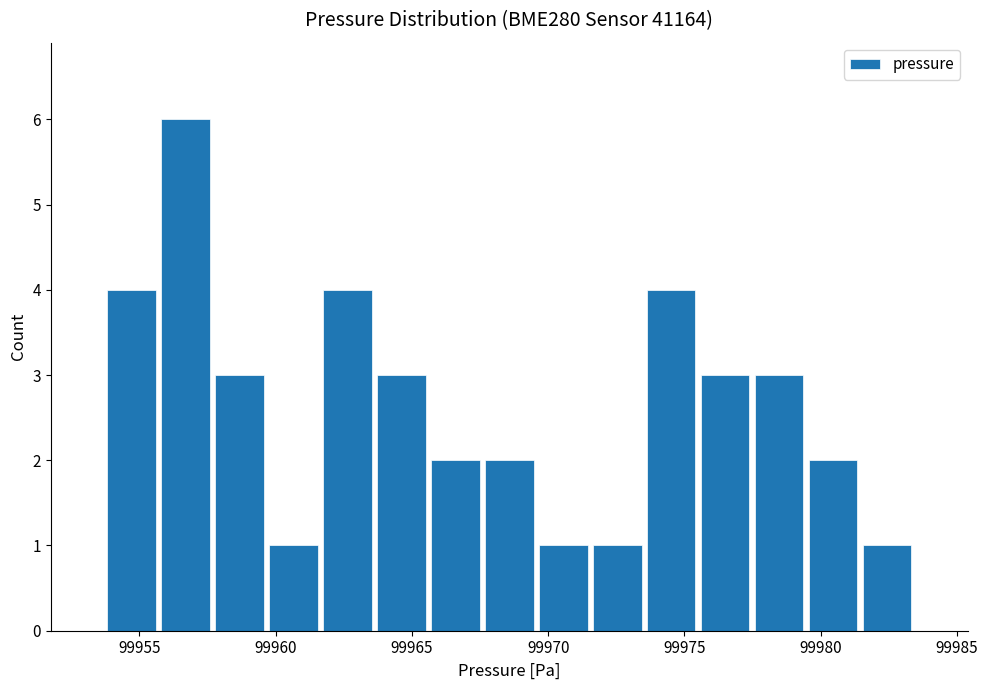

Read against the x-axis, roughly where is the centre of the tallest bar?

99956.5